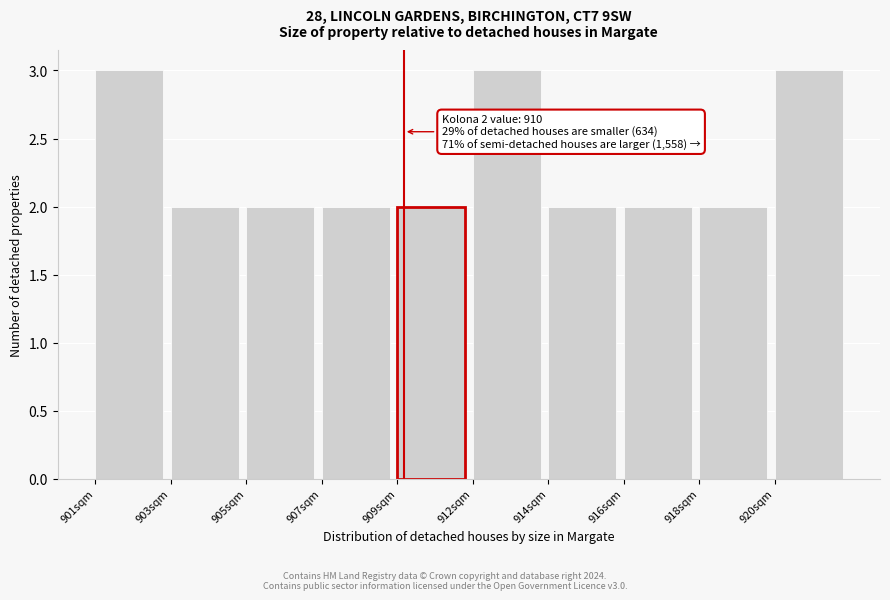

Reading left to right, transcribe all the data shown in this chart.

901sqm=3	903sqm=2	905sqm=2	907sqm=2	909sqm=2	912sqm=3	914sqm=2	916sqm=2	918sqm=2	920sqm=3